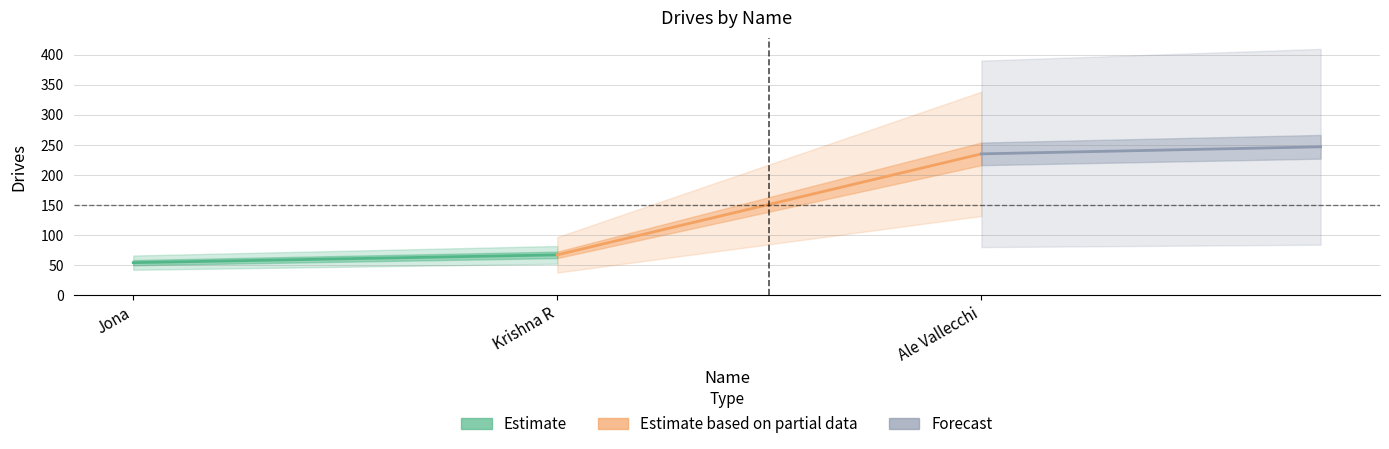

At Krishna R, list the series in order from smallest to largest.

Estimate, Estimate based on partial data, Forecast